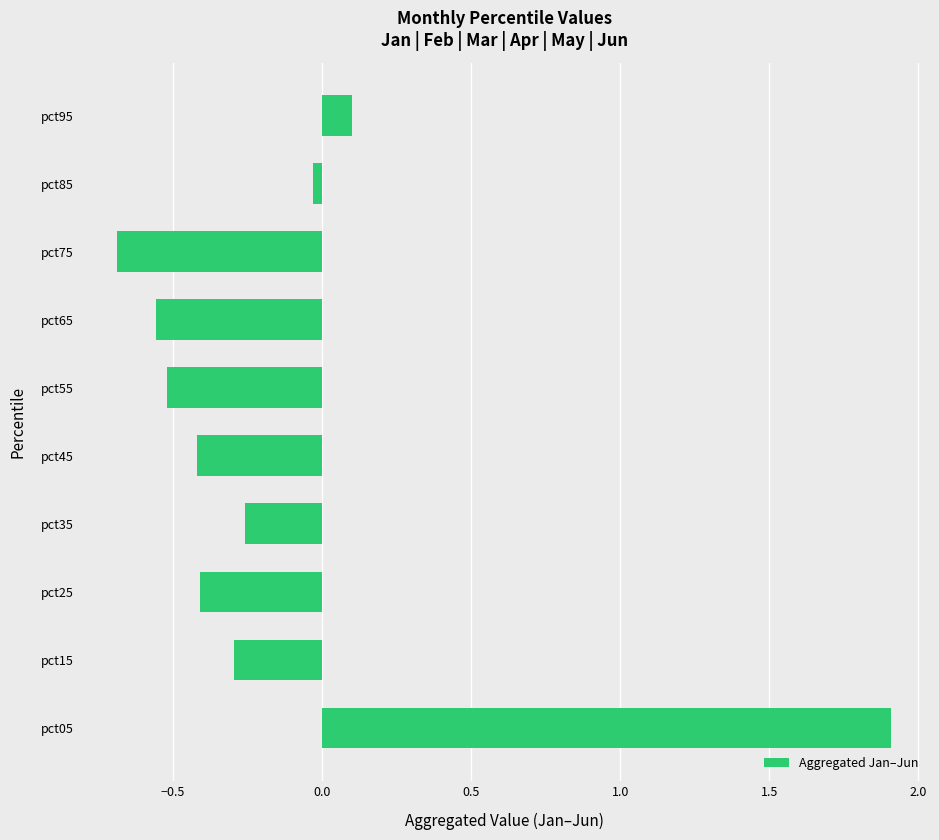

What is the minimum value shown in the chart?

-0.7